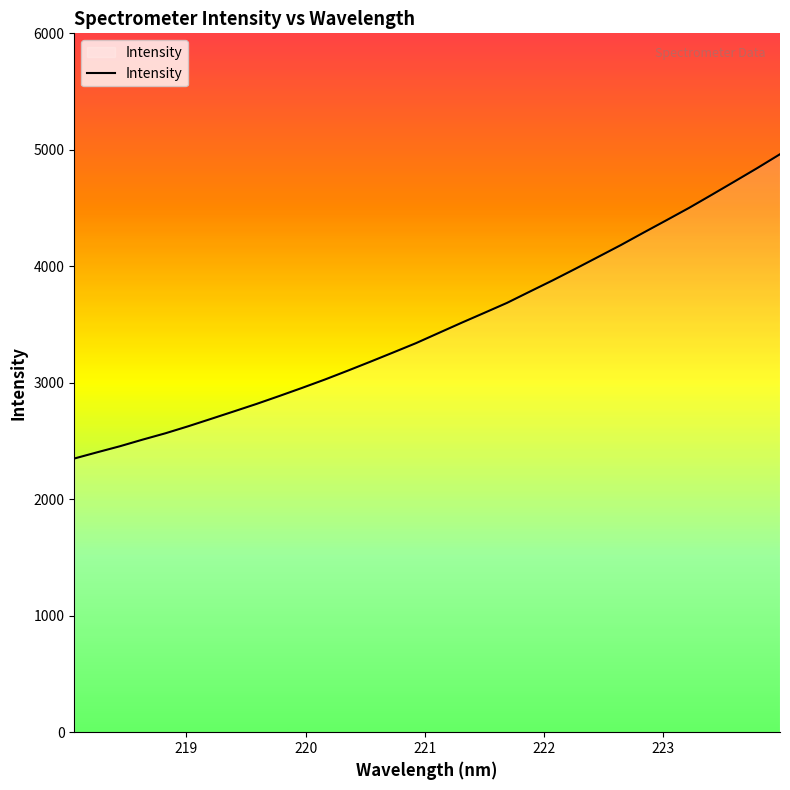

What is the difference between the maximum and minimum values?

2612.5